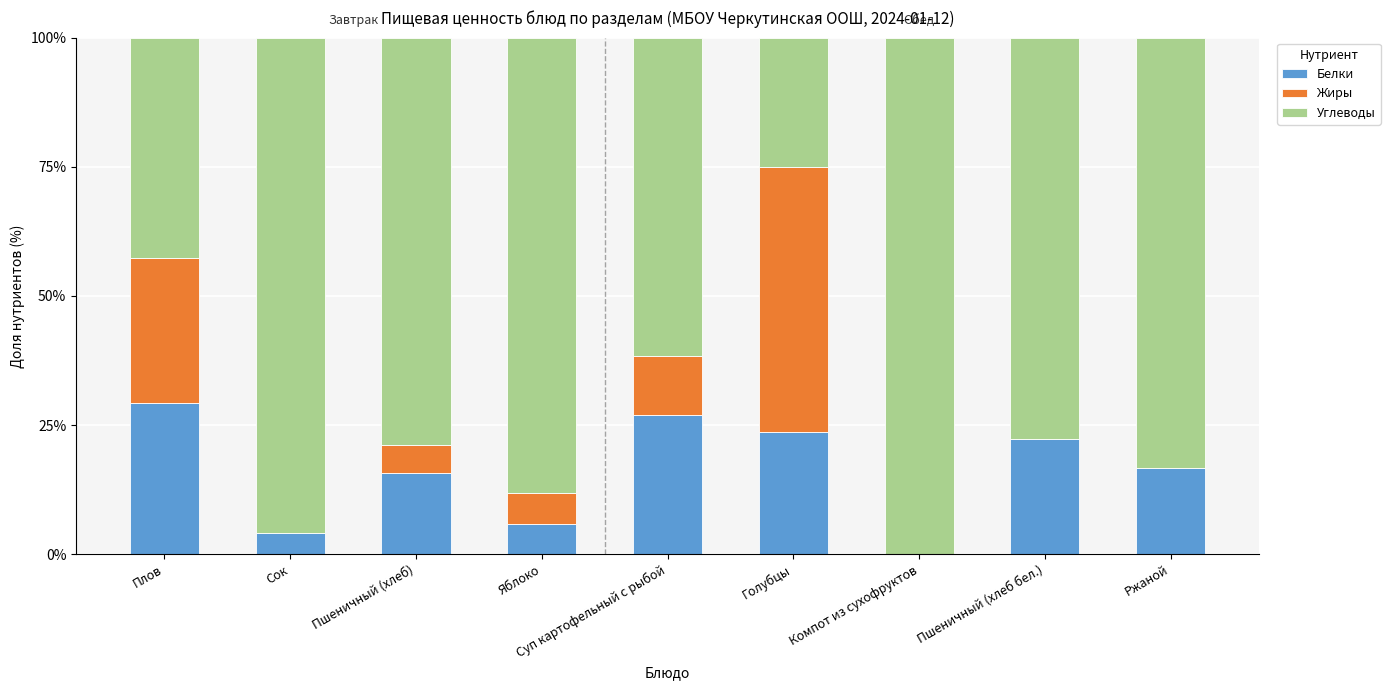

The Белки series shows 5.8 at Пшеничный (хлеб). True or false?

False